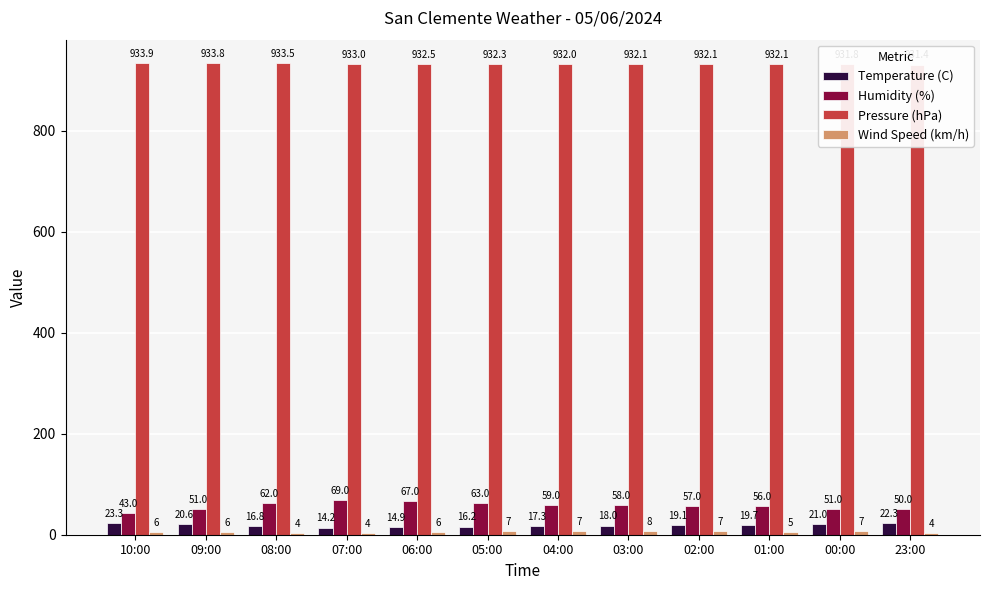

How many bars are there in each group?

4